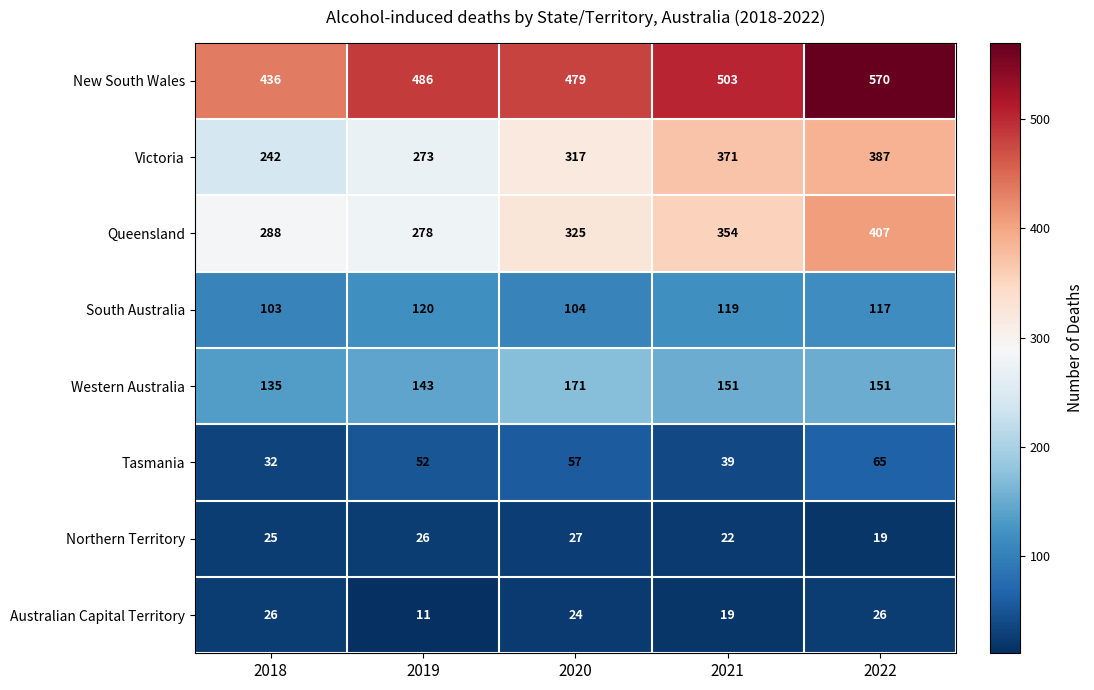

How many data points does each series have?

5